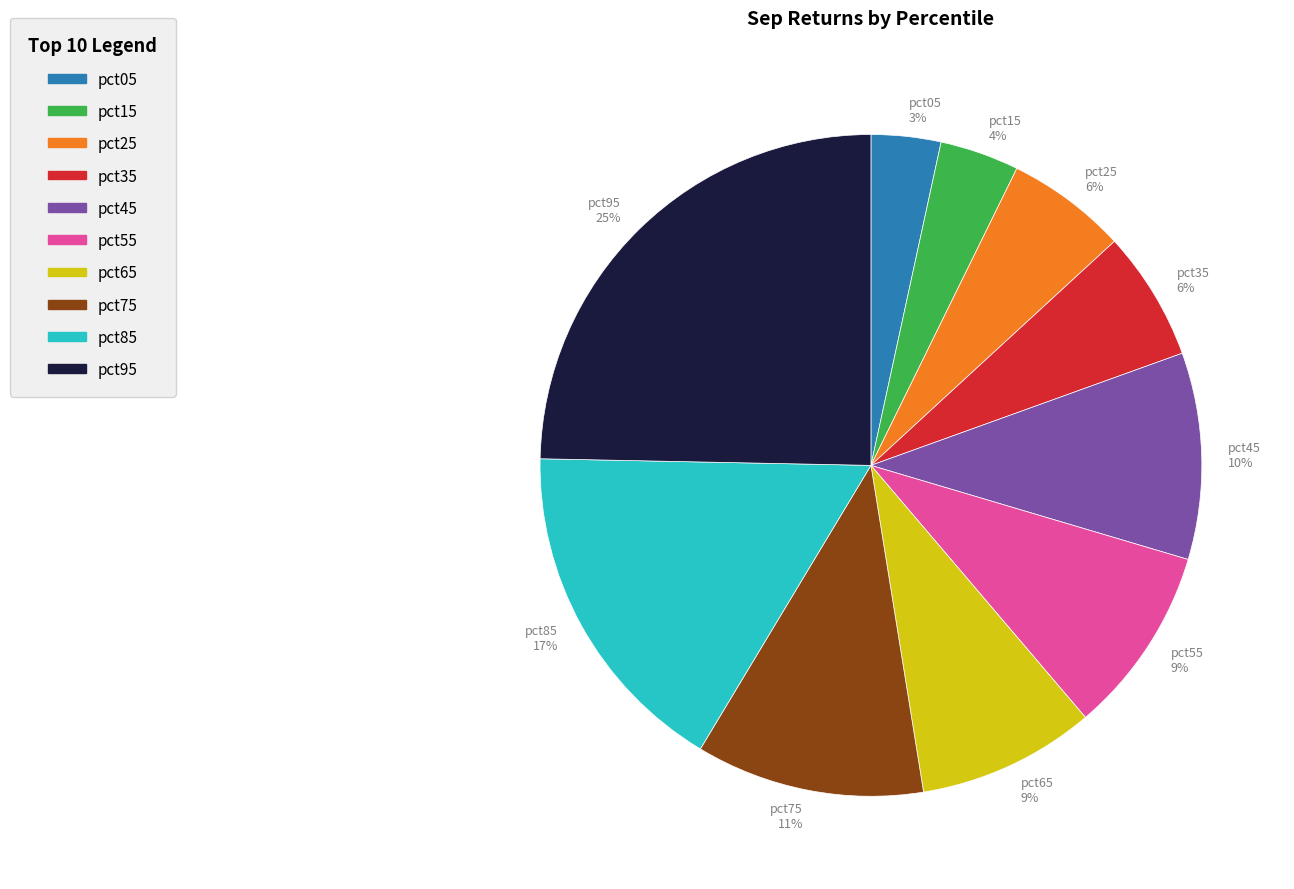

Combined, do pct85 and pct65 account for over 50%?

No